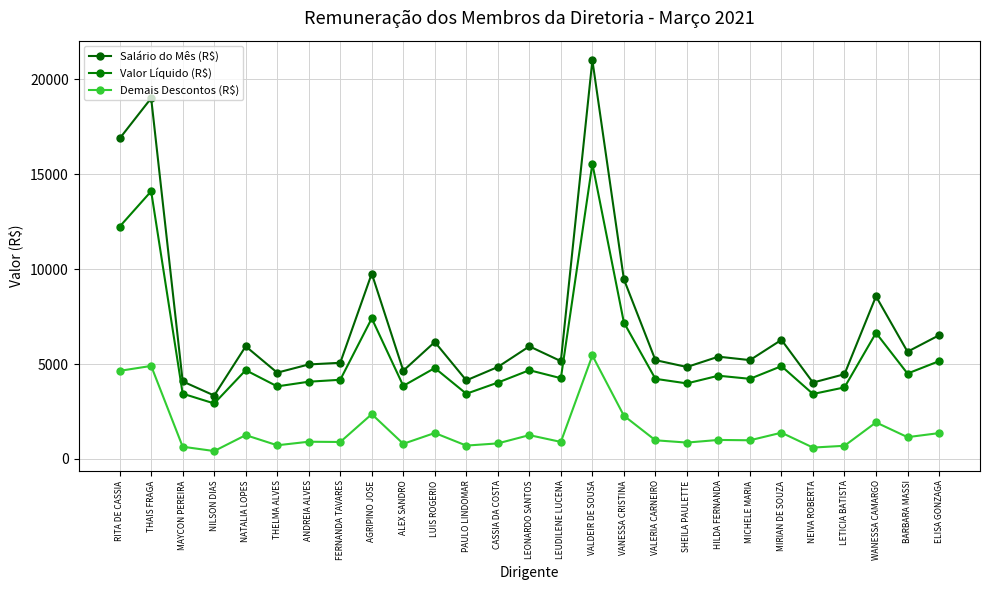

How many data points does each series have?

27